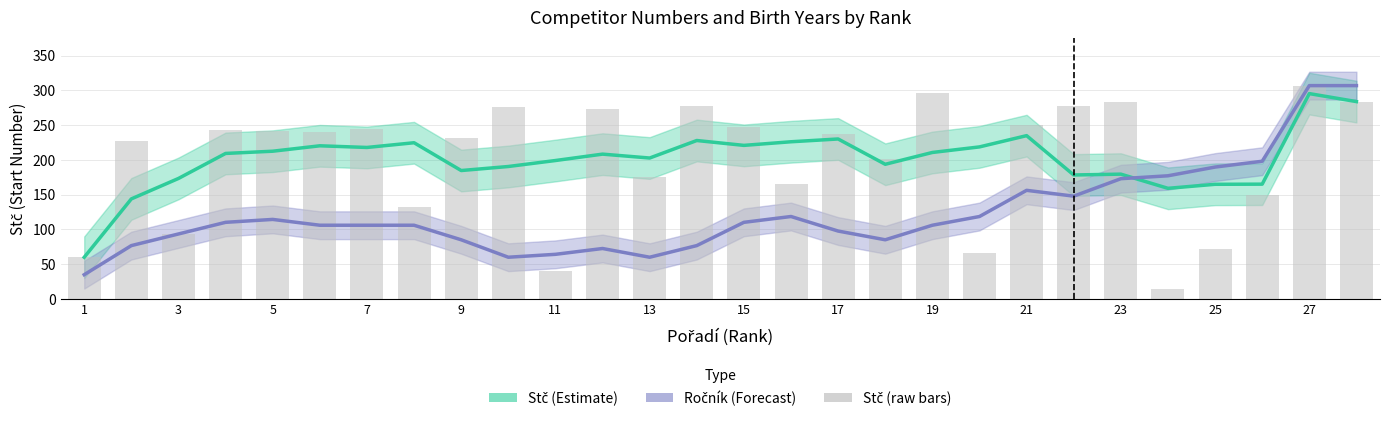

What is the lowest value of the Stč (raw) series?

14.0